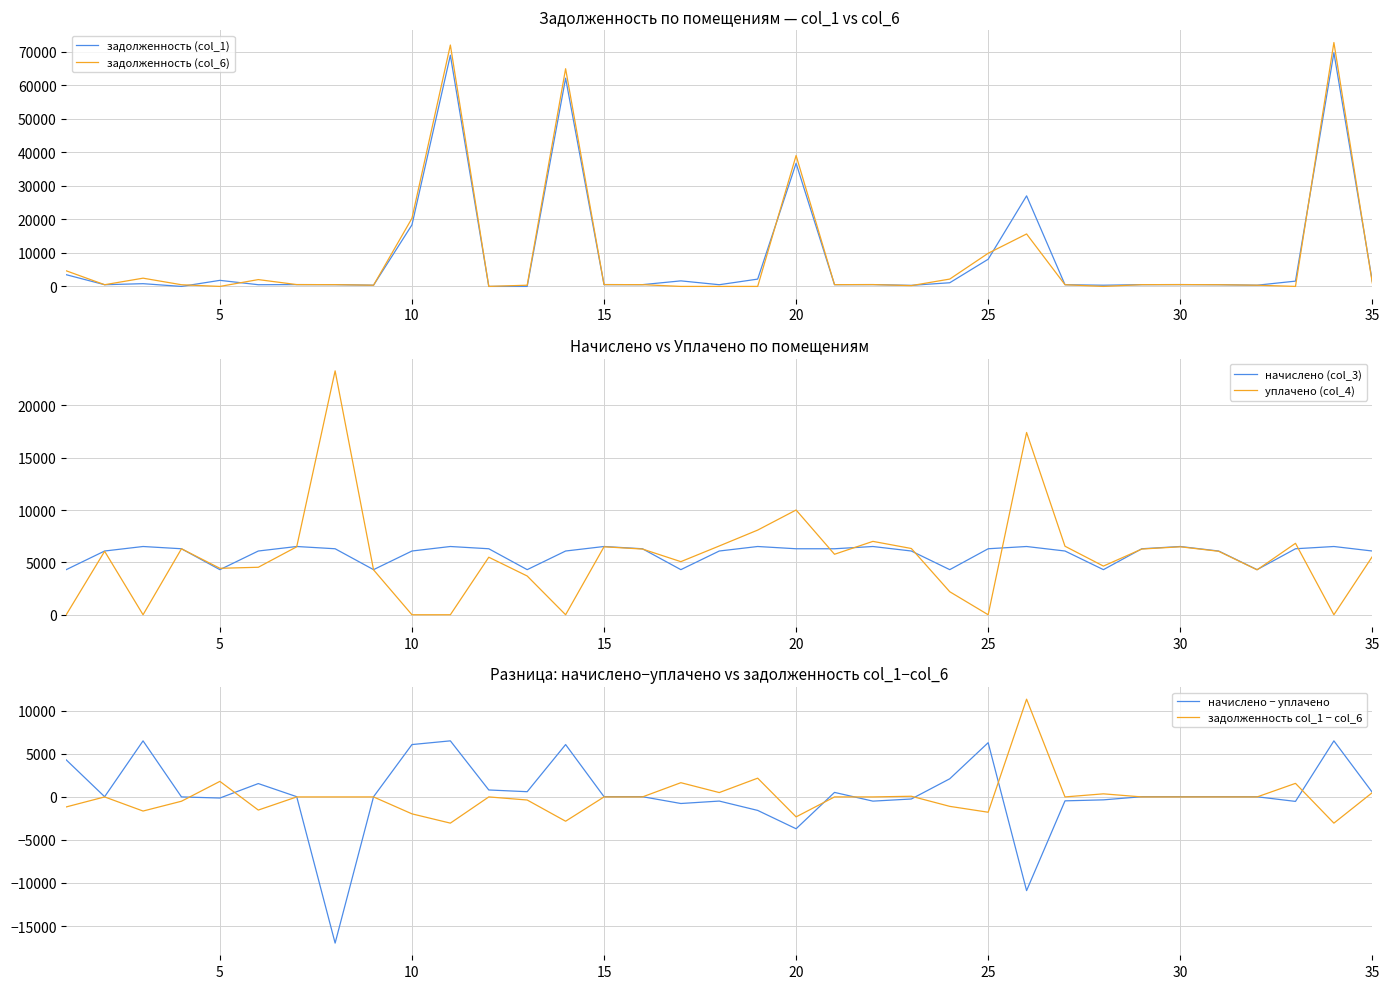

What is the lowest value of the начислено (col_3) series?

4305.6